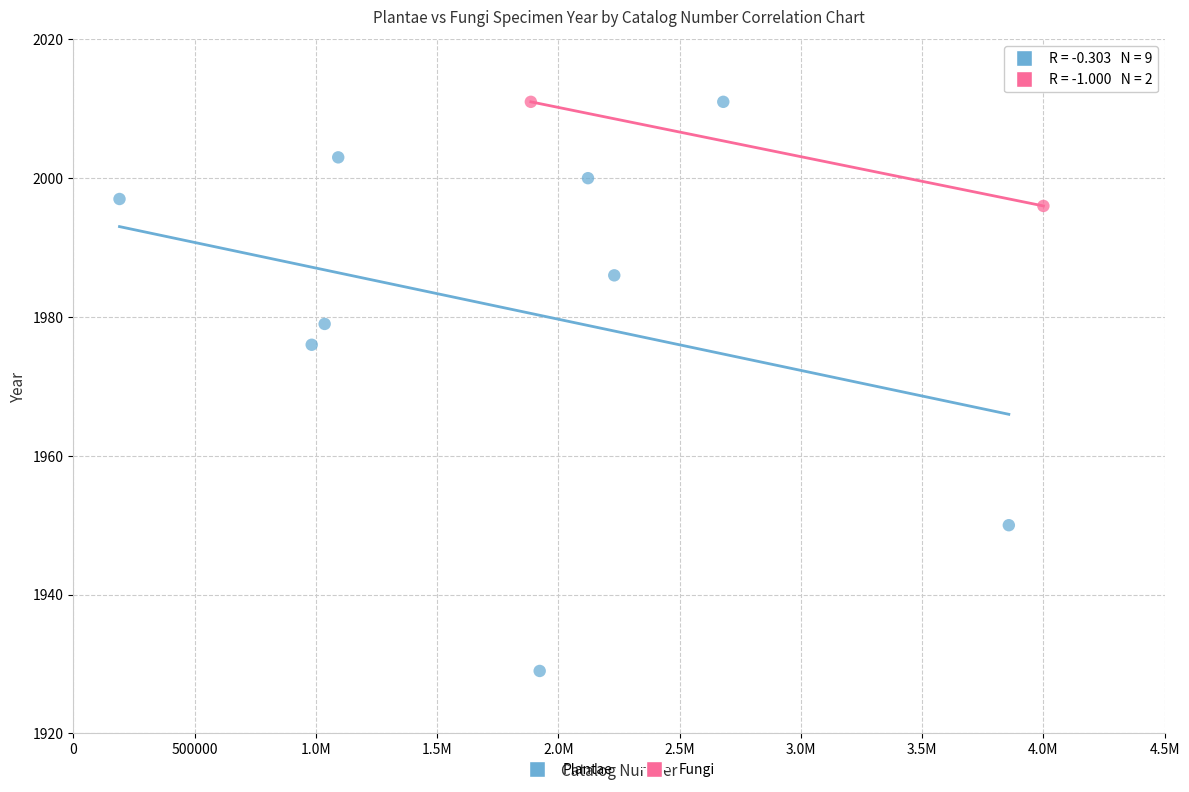

What are all the series names shown in the legend?

Plantae, Fungi